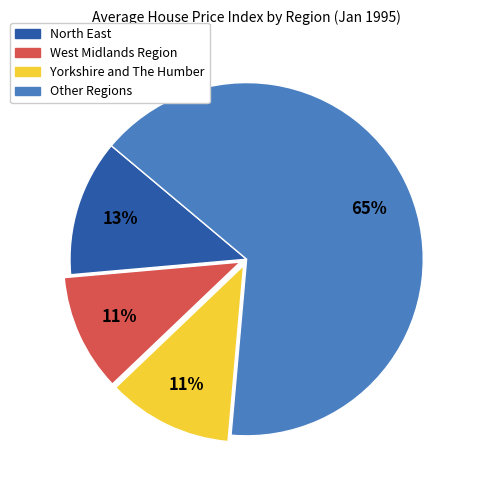

To the nearest percent, what is the average slice percentage?

25%